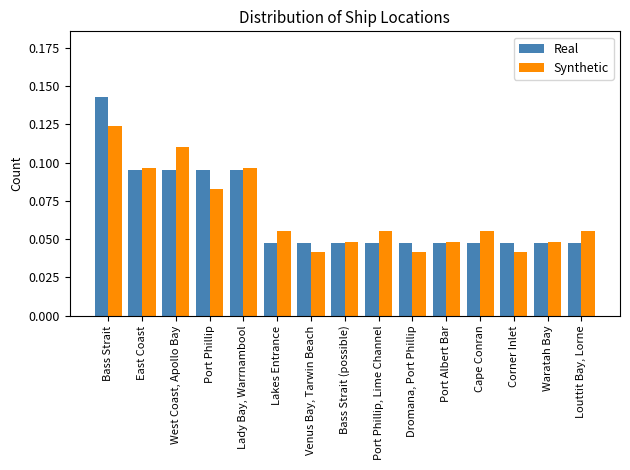

Which series has the largest range (max minus min)?

Real